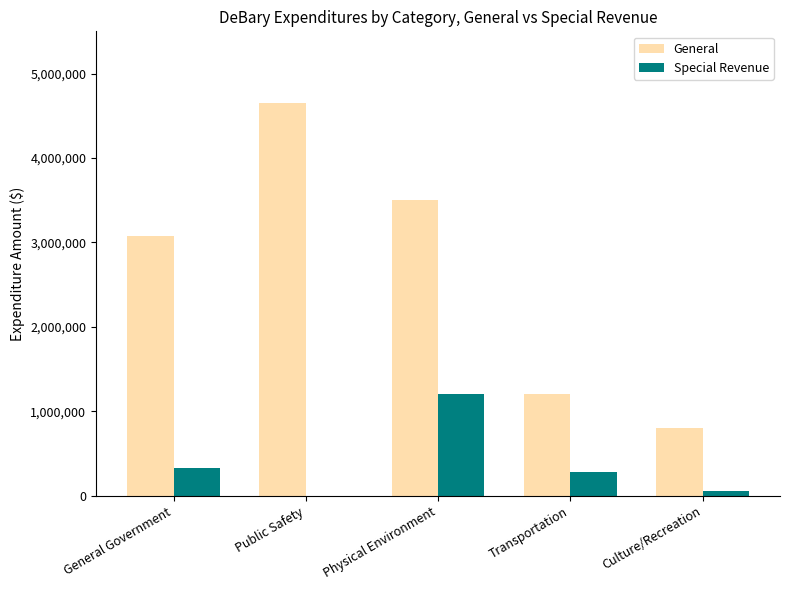

Reading left to right, transcribe all the data shown in this chart.

General: General Government=3072203	Public Safety=4652484	Physical Environment=3507759	Transportation=1199568	Culture/Recreation=796827
Special Revenue: General Government=329900	Public Safety=0	Physical Environment=1207428	Transportation=286109	Culture/Recreation=51205